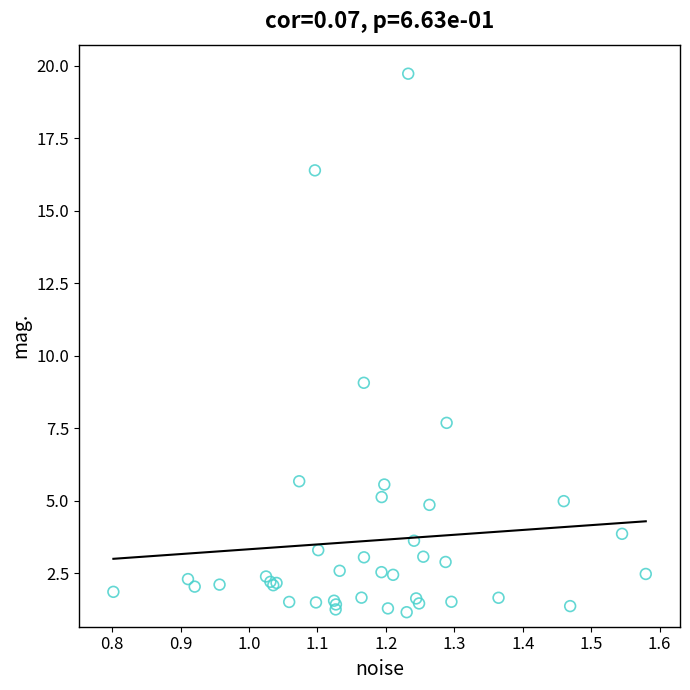

What Y value in the scatter plot is closest to 10?

9.1